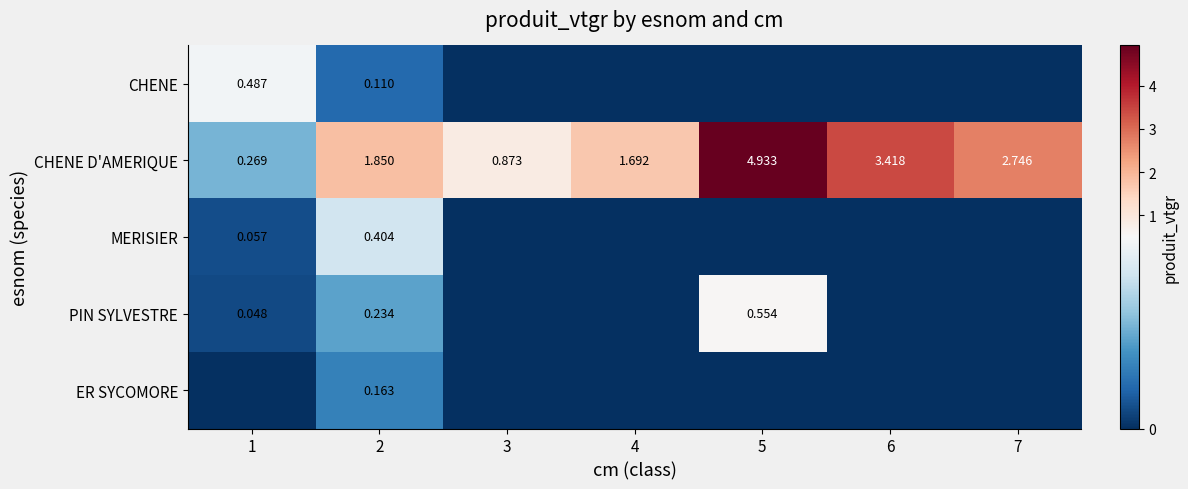

Is it true that PIN SYLVESTRE equals 0.2 at 5?

False